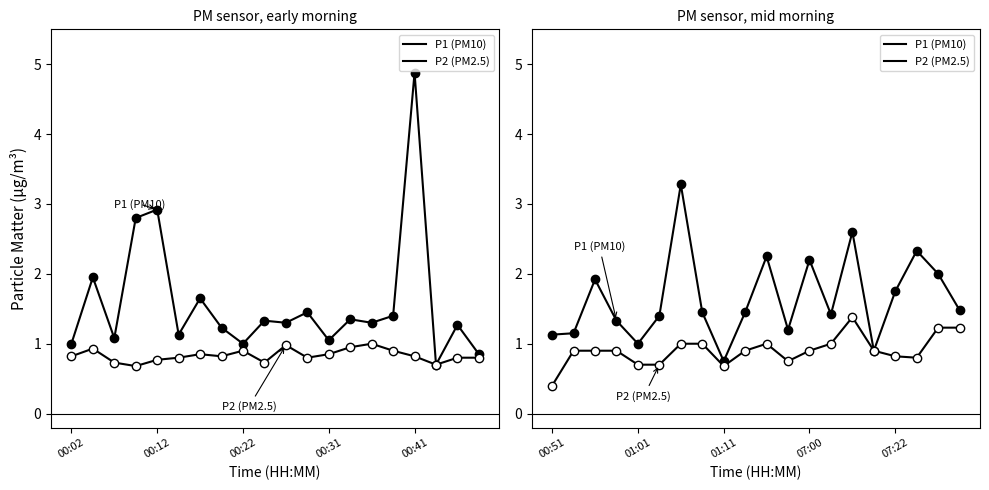

Between 16 and 17, which series saw the biggest shift?

P1 (PM10)